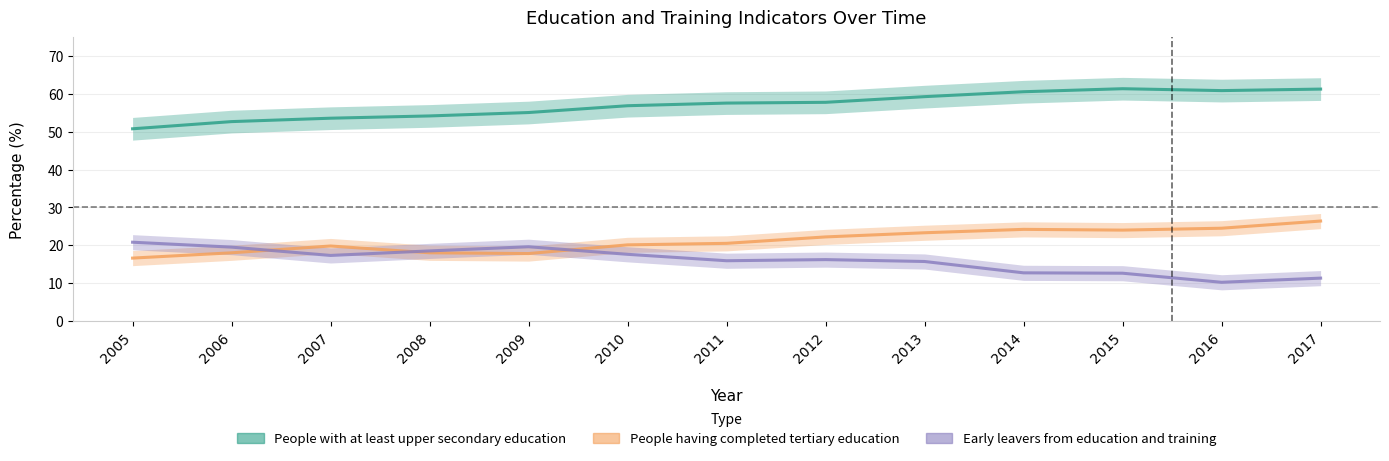

Reading right to left, what are all the values shown in this chart?

People with at least upper secondary education: 61.3	60.9	61.4	60.6	59.3	57.8	57.6	56.9	55.1	54.2	53.6	52.7	50.8
People having completed tertiary education: 26.4	24.5	24.0	24.2	23.3	22.2	20.5	20.1	17.8	18.0	19.8	18.0	16.6
Early leavers from education and training: 11.3	10.2	12.6	12.7	15.7	16.2	15.9	17.6	19.6	18.5	17.3	19.5	20.8